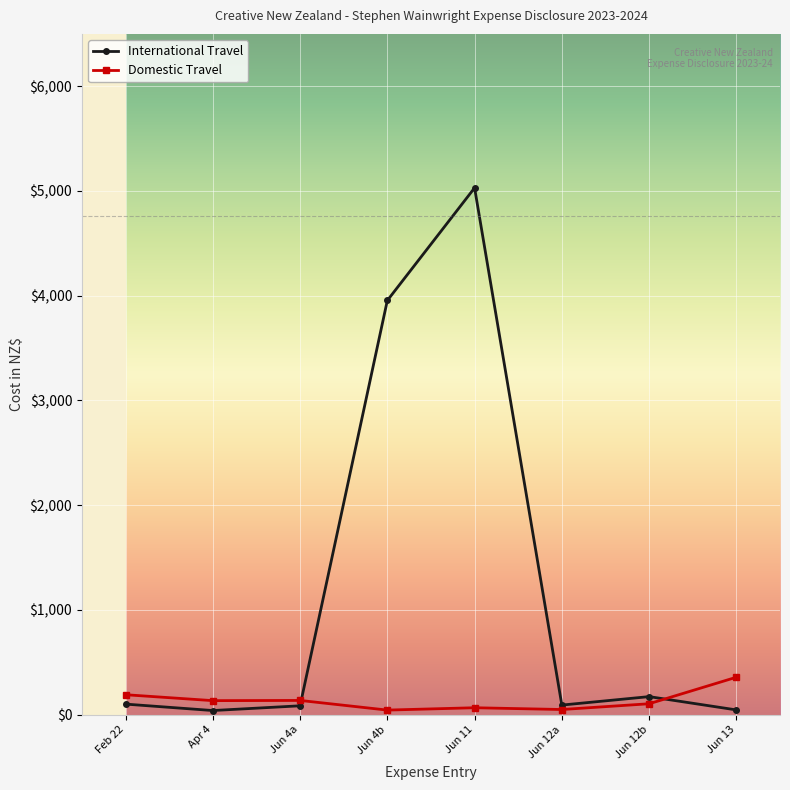

What is the maximum value for International Travel?

5029.6